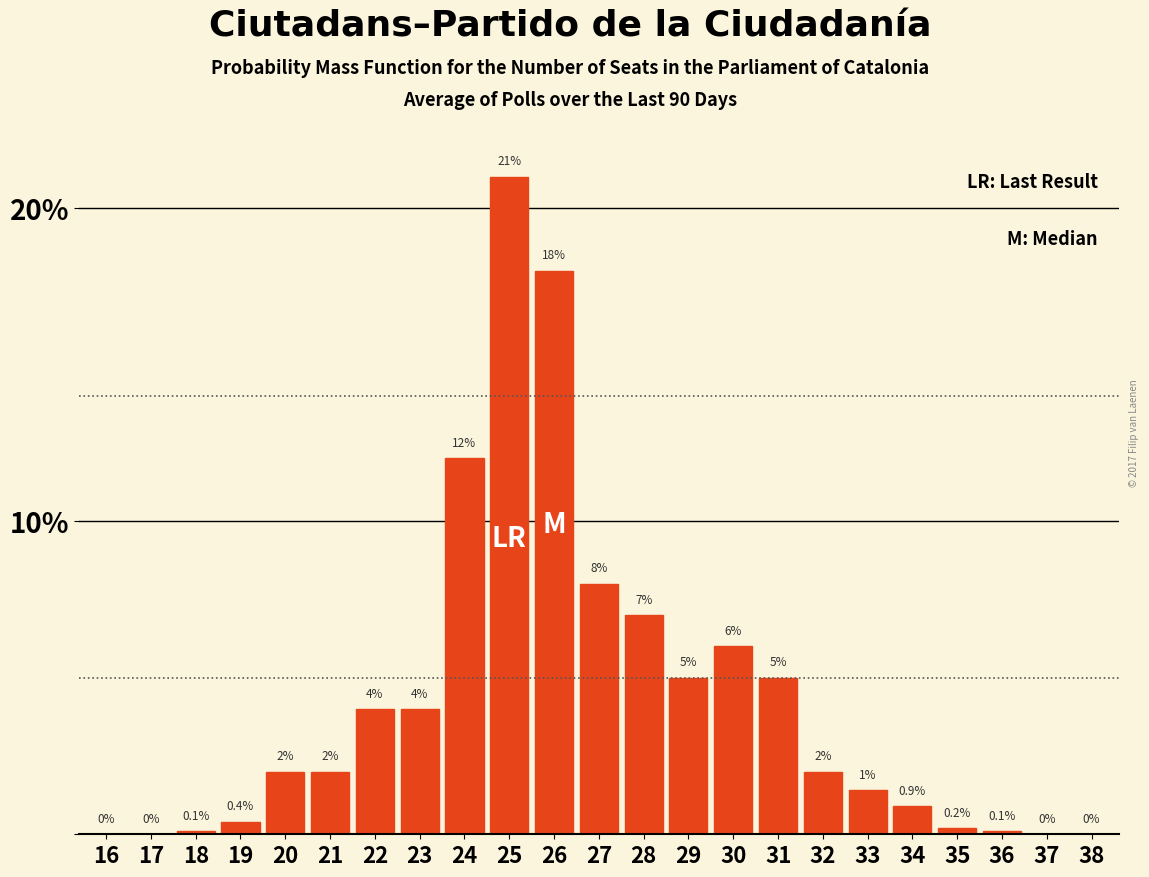

Reading left to right, transcribe all the data shown in this chart.

16=0.0	17=0.0	18=0.1	19=0.4	20=2.0	21=2.0	22=4.0	23=4.0	24=12.0	25=21.0	26=18.0	27=8.0	28=7.0	29=5.0	30=6.0	31=5.0	32=2.0	33=1.4	34=0.9	35=0.2	36=0.1	37=0.0	38=0.0